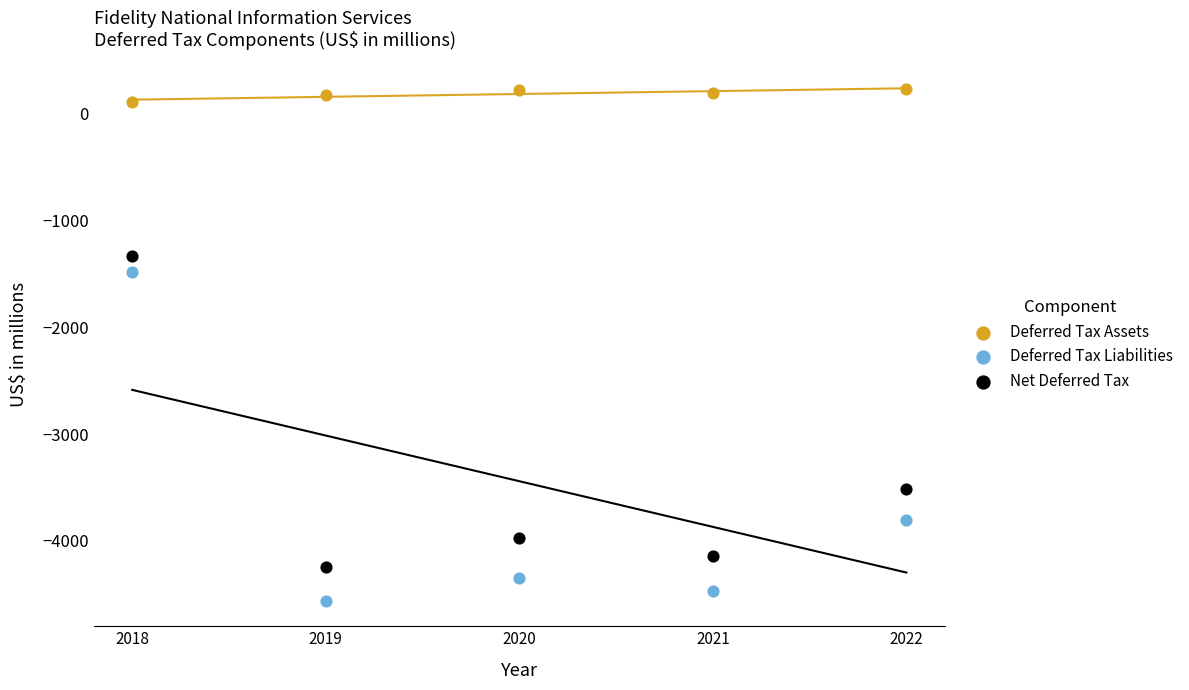

Which series has the widest spread of Y values?

Deferred Tax Liabilities